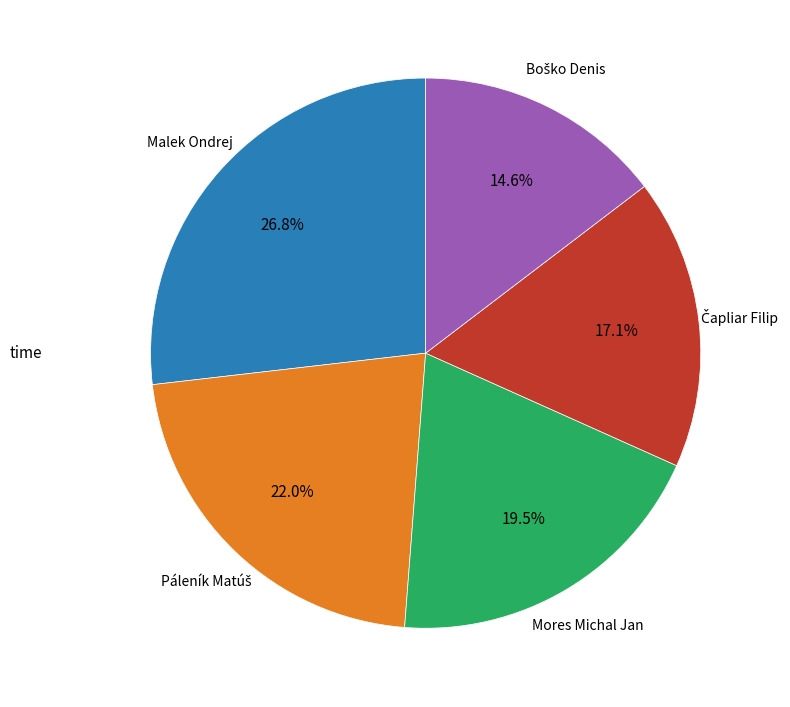

Is there a majority slice in this chart?

No